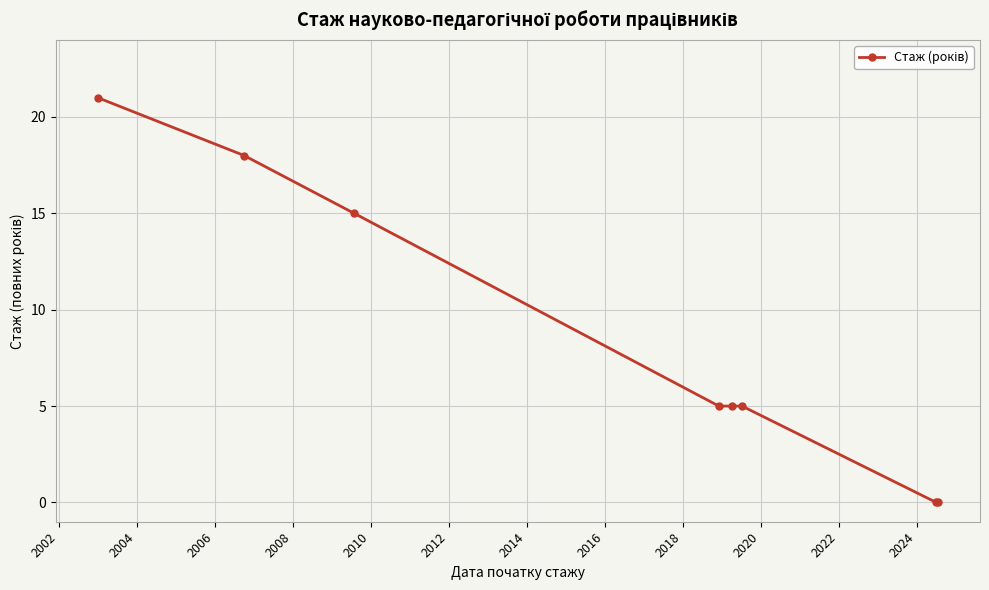

What is the maximum value shown in the chart?

21